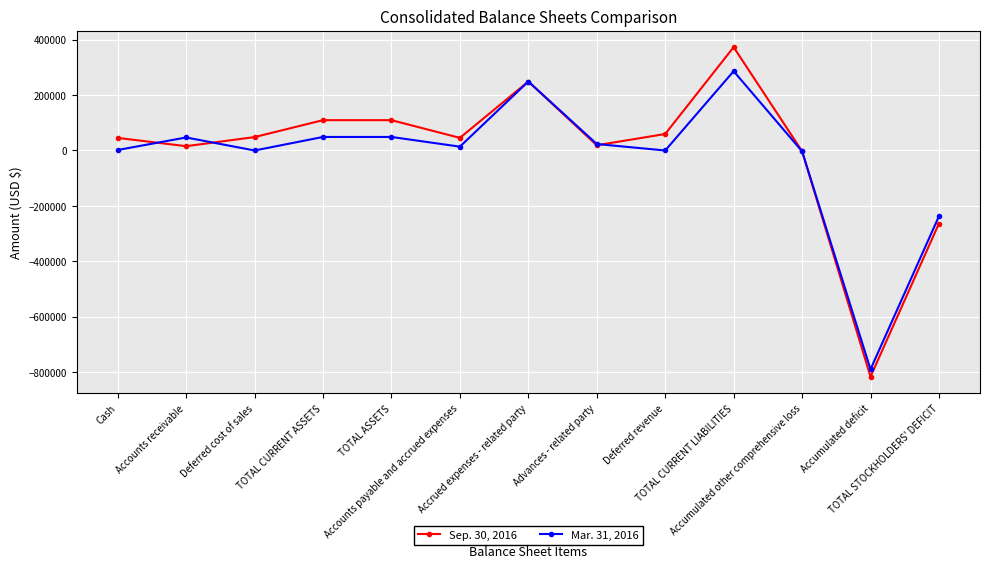

At how many categories does at least one series exceed 269605?

1